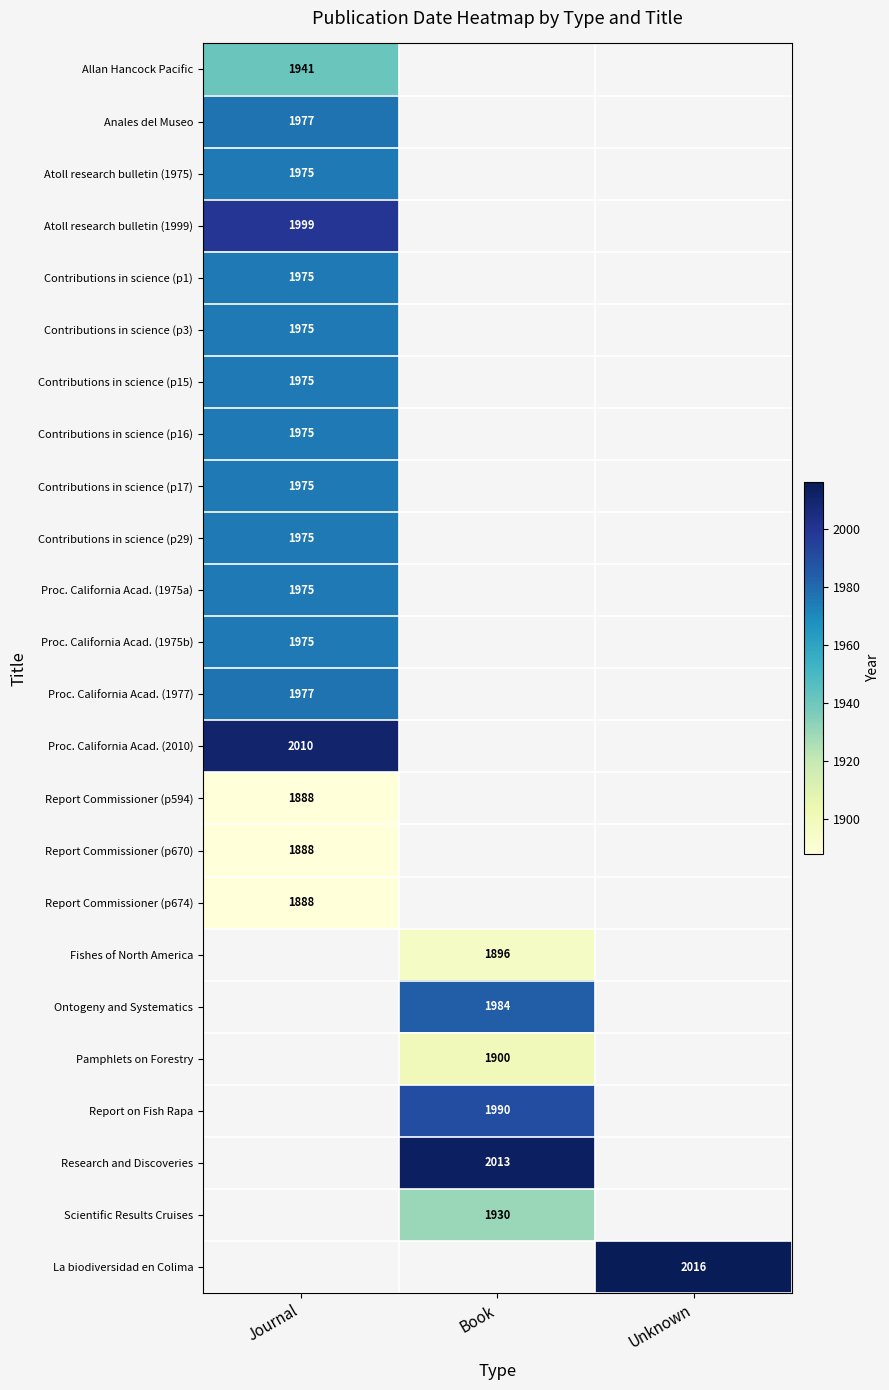

The value of Allan Hancock Pacific at Journal is 954.8. True or false?

False